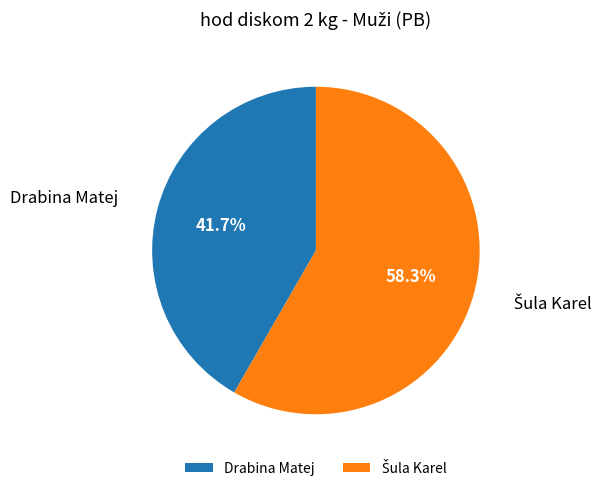

Which category has the smallest portion of the pie?

Drabina Matej